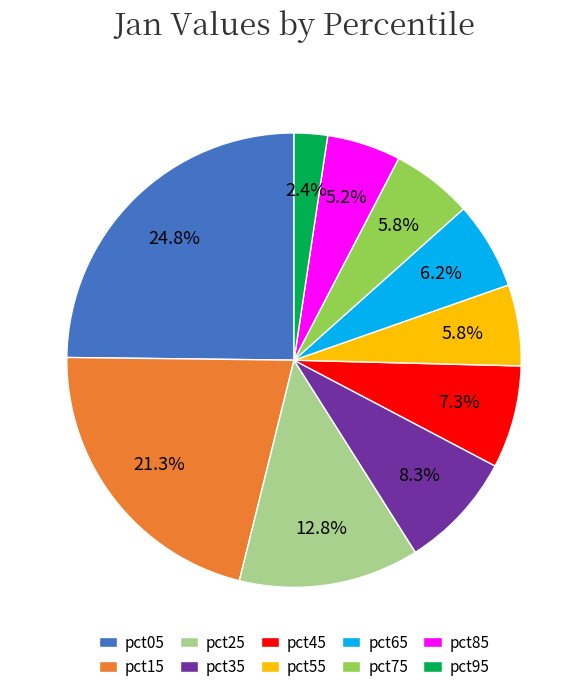

Which slice is the largest?

pct05